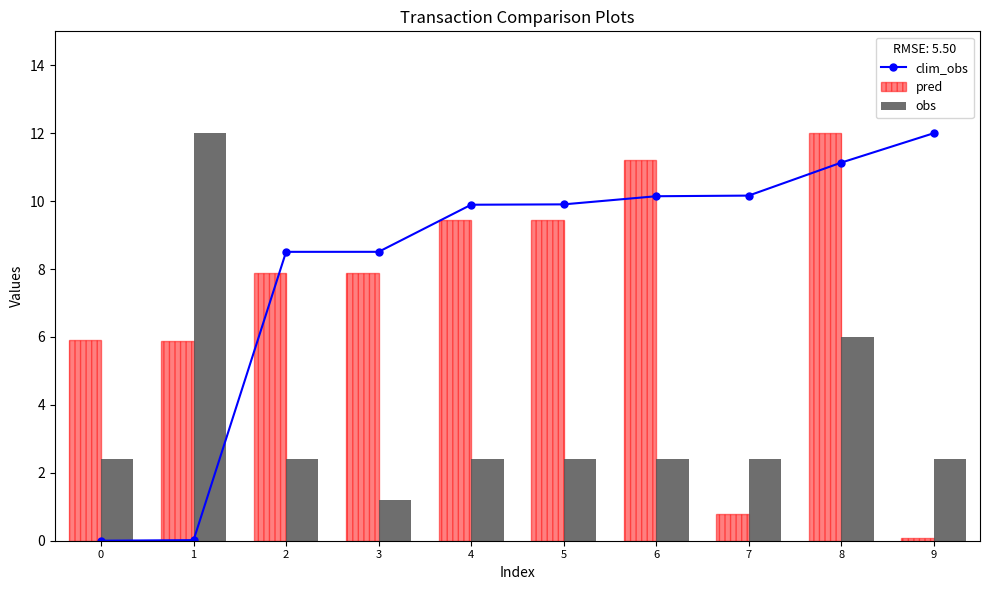

Rank the categories by value from lowest to highest.

0, 1, 2, 3, 4, 5, 6, 7, 8, 9